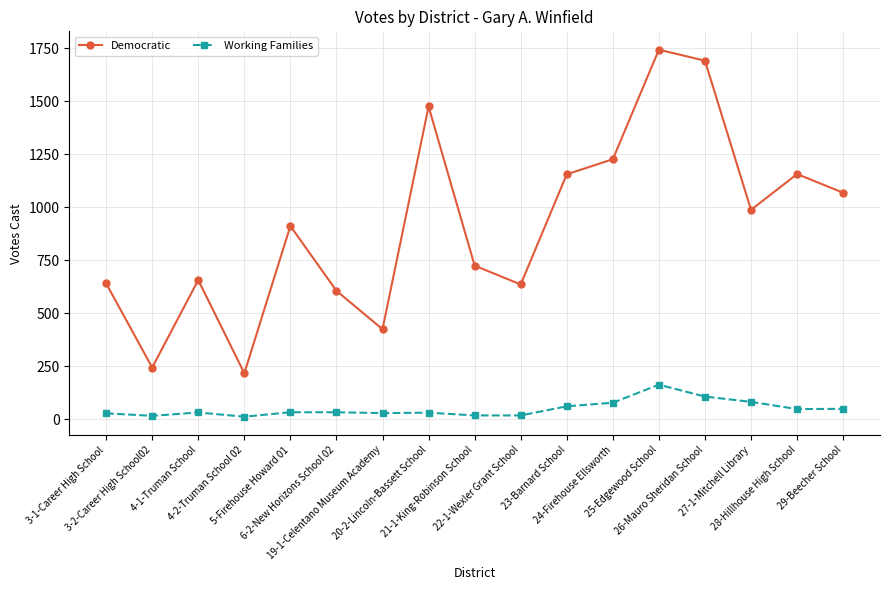

How many series are shown in this chart?

2